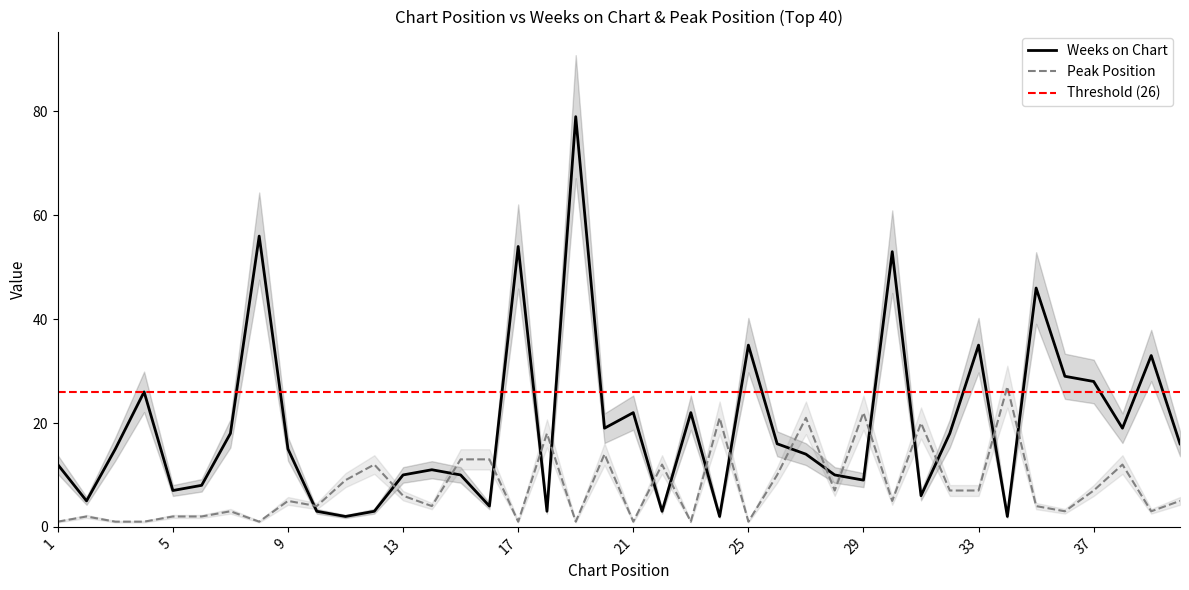

At which label does Weeks on Chart reach its minimum?

11